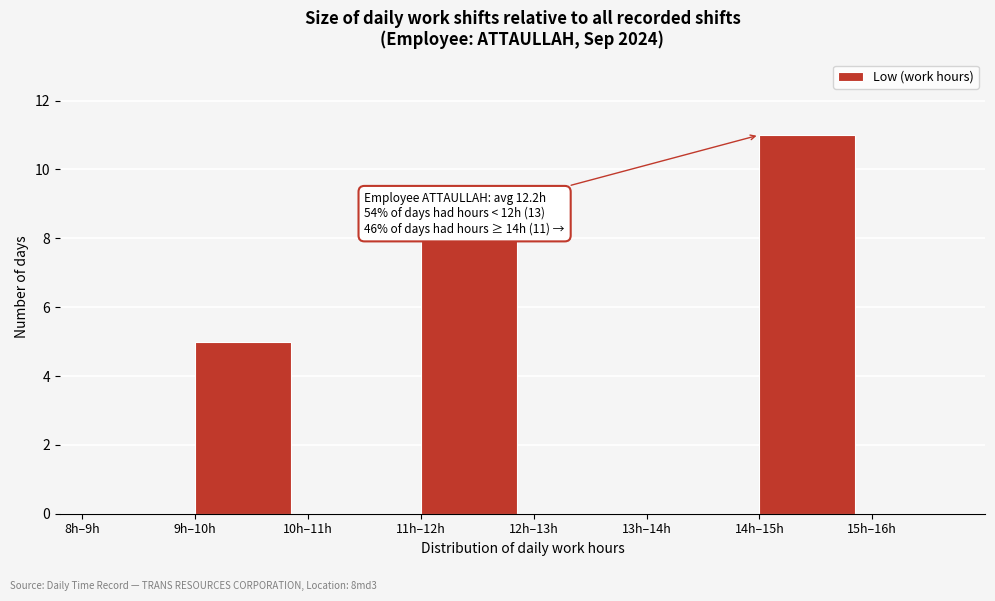

Reading left to right, list all the values displayed in this chart.

8h–9h=0	9h–10h=5	10h–11h=0	11h–12h=8	12h–13h=0	13h–14h=0	14h–15h=11	15h–16h=0